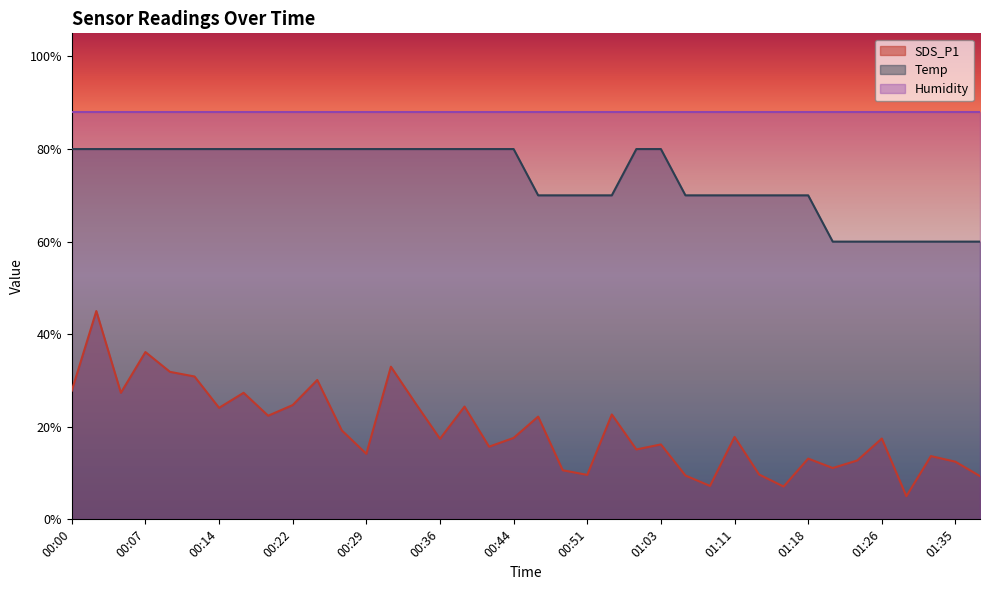

At which category does the chart reach its minimum across all series?

01:29